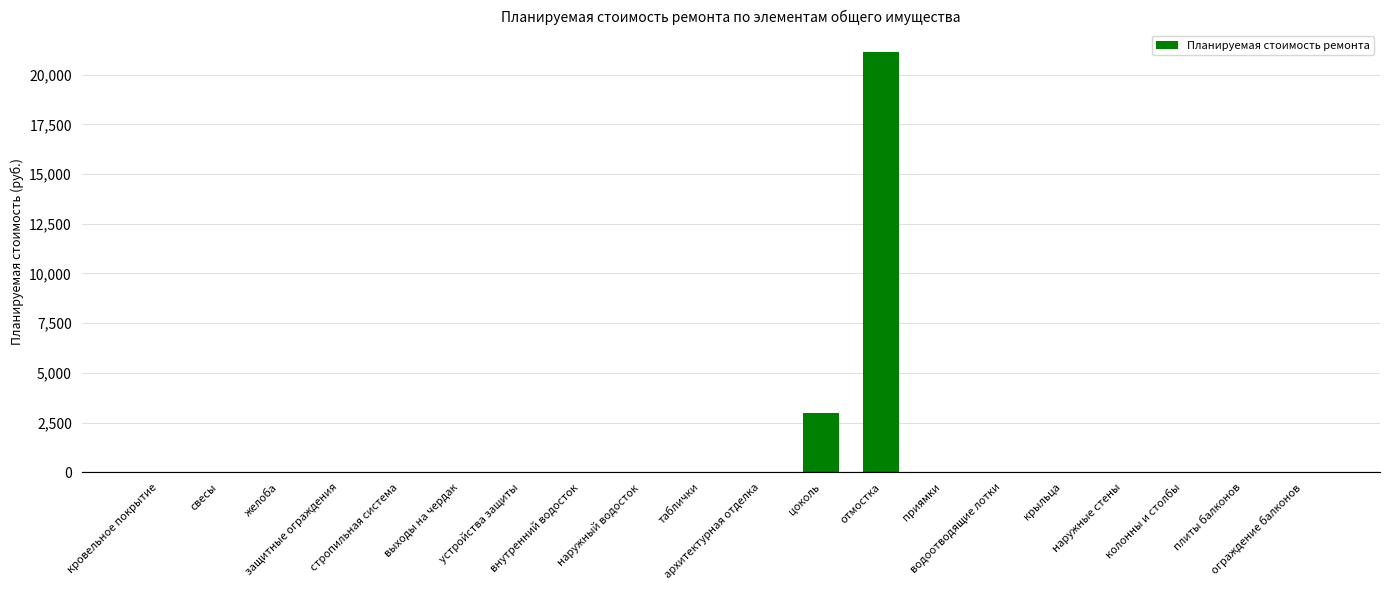

What is the maximum value shown in the chart?

21158.5